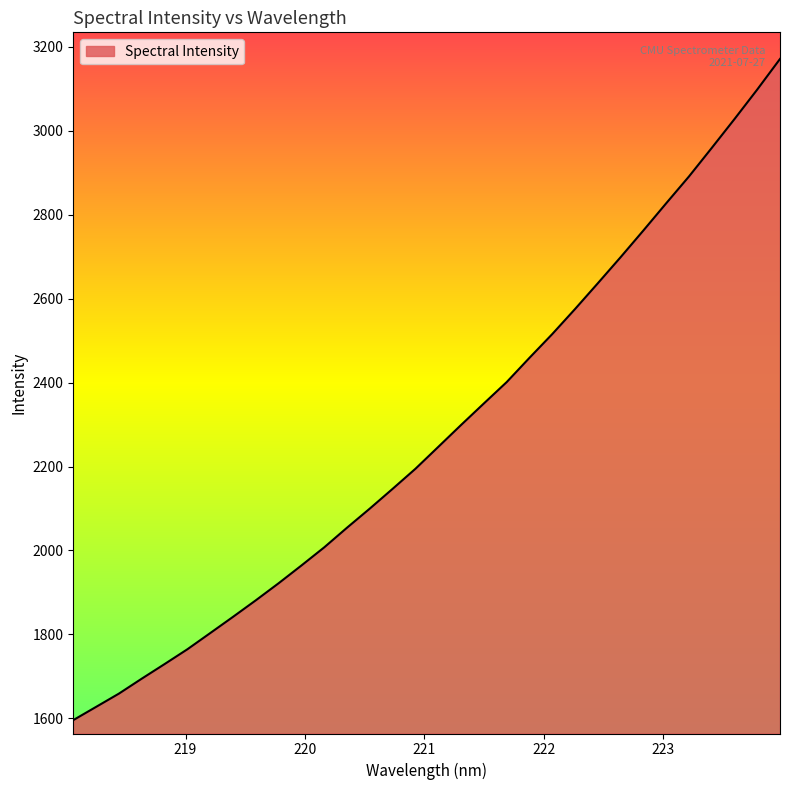

What is the difference between the maximum and minimum values?

1575.5